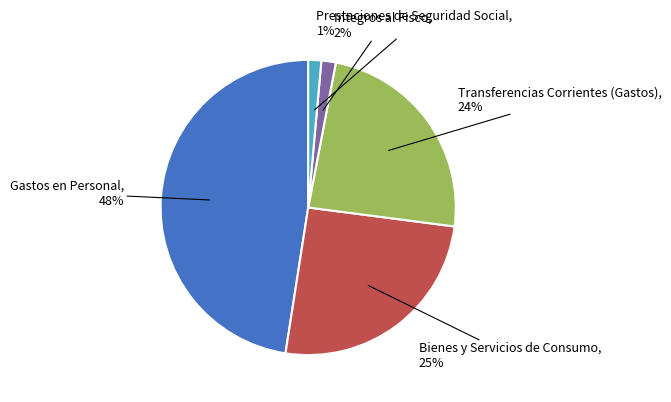

Do Gastos en Personal and Integros al Fisco together represent more than half of the pie?

No